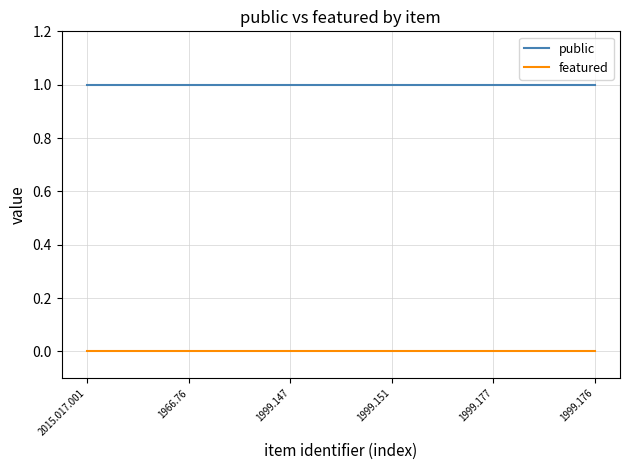

What is the highest value of the public series?

1